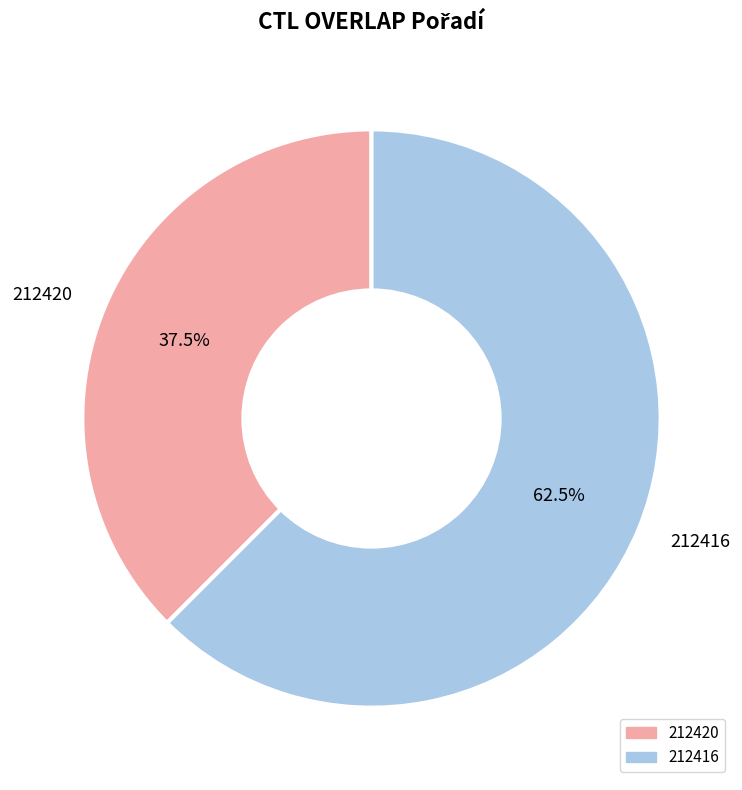

What portion of the pie excludes 212416?

37.5%